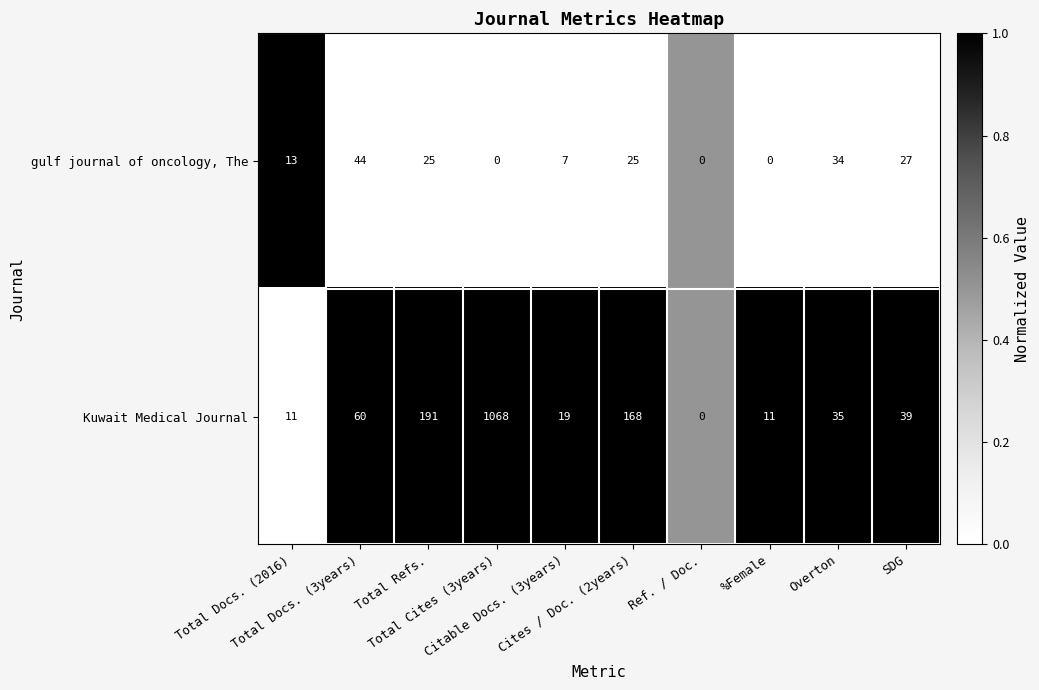

What is the difference between the second highest and minimum values in the Kuwait Medical Journal series?

191